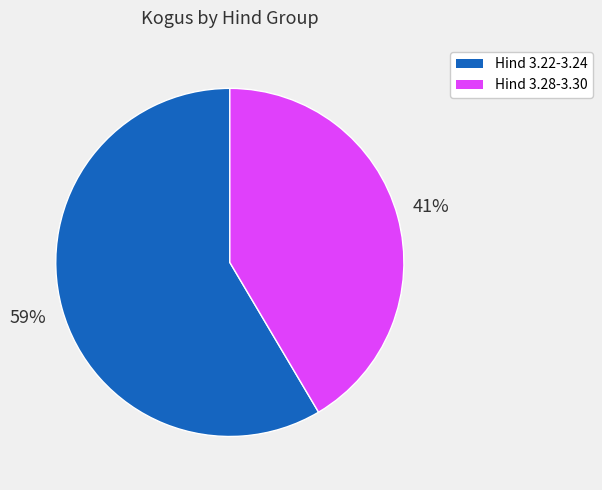

Is there a majority slice in this chart?

Yes